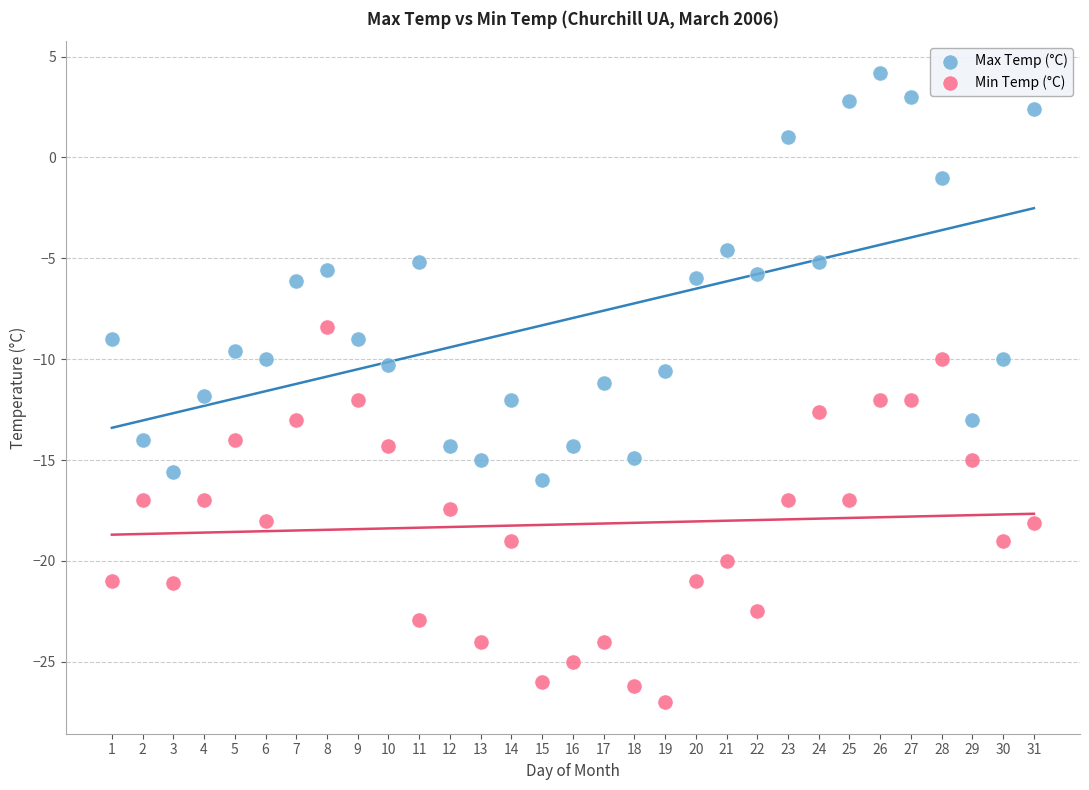

Across all data points, what is the range of X values (max minus min)?

30.0